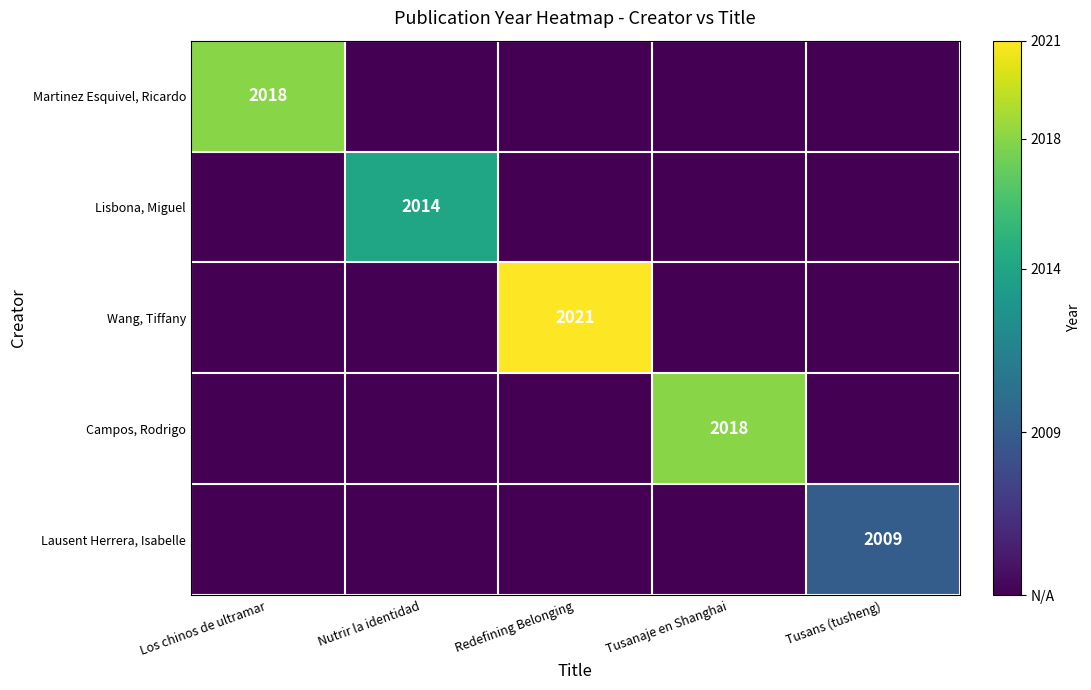

What is the greatest value displayed?

2021